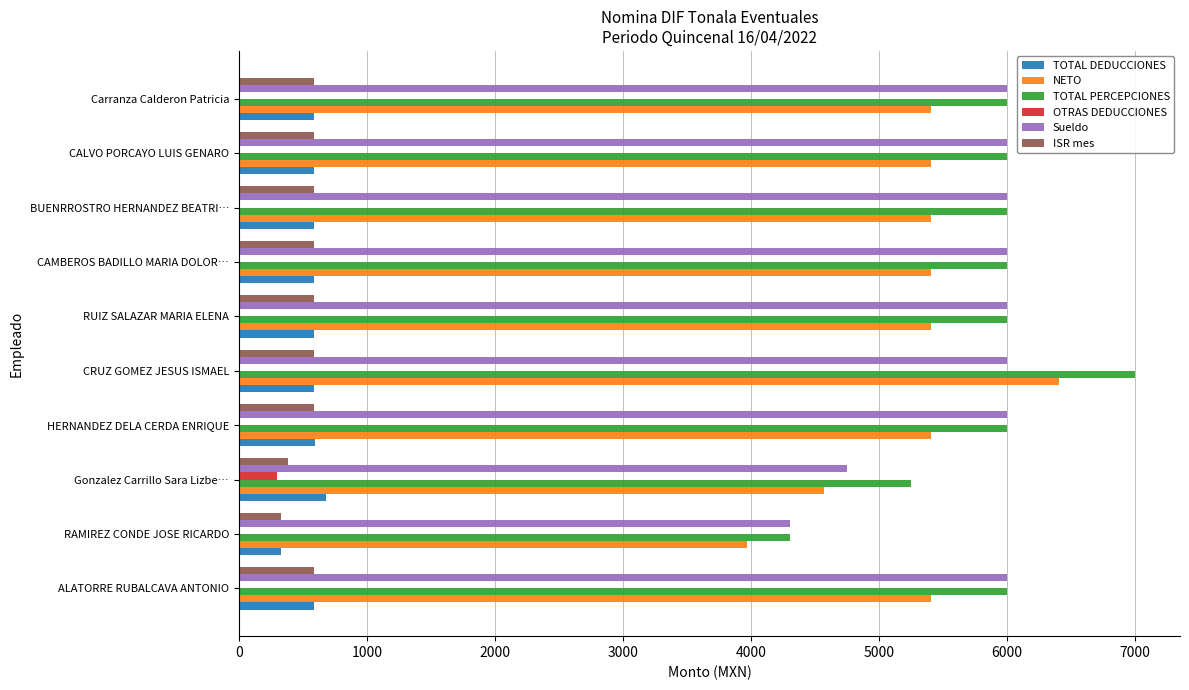

Is the value of TOTAL PERCEPCIONES at ALATORRE RUBALCAVA ANTONIO greater than the value of ISR mes at Gonzalez Carrillo Sara Lizbe…?

Yes